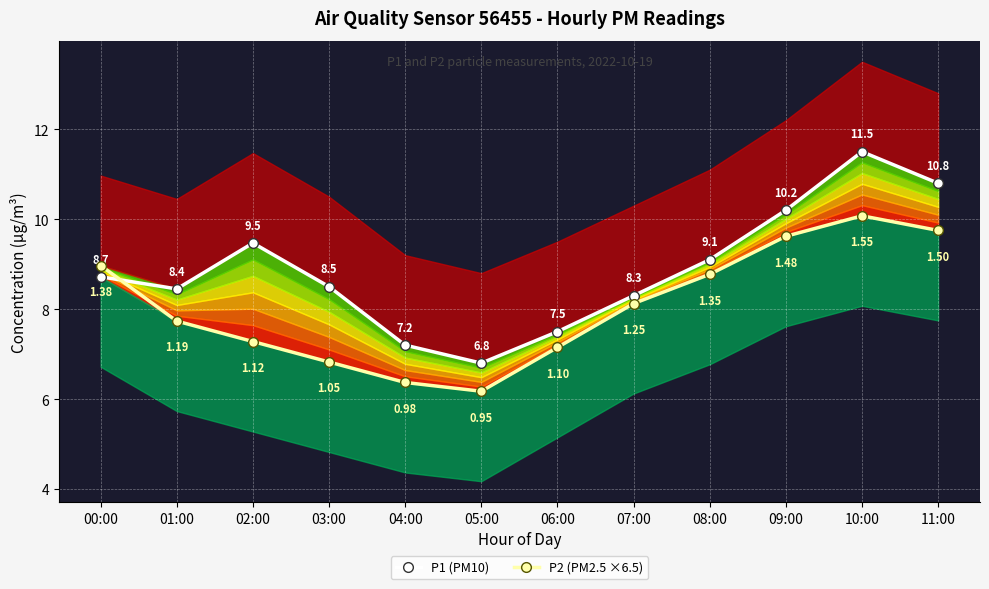

At which category does P1 (PM10) reach its first local peak?

02:00